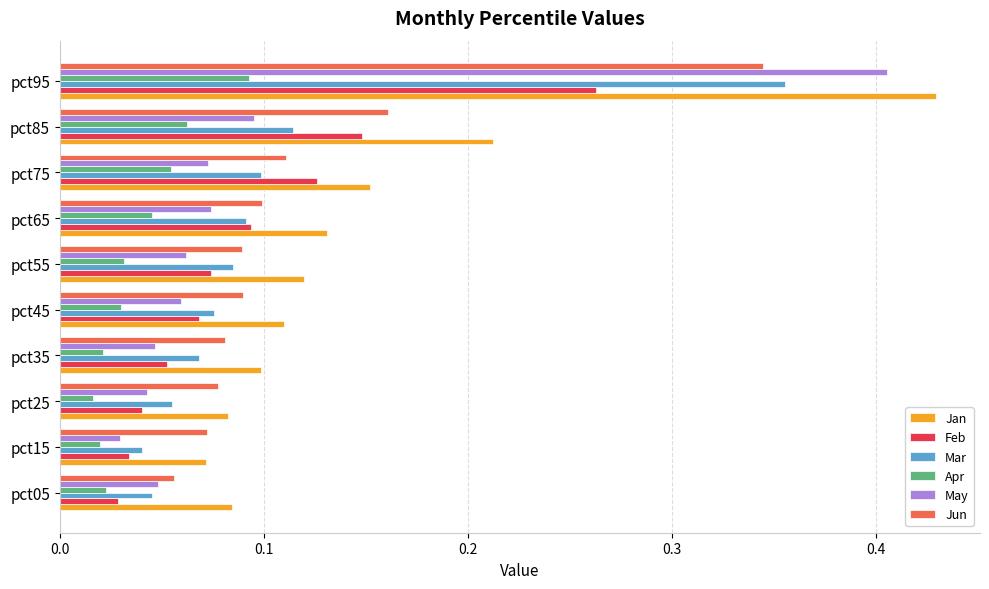

Rank the series by their maximum value, from highest to lowest.

Jan, May, Mar, Jun, Feb, Apr